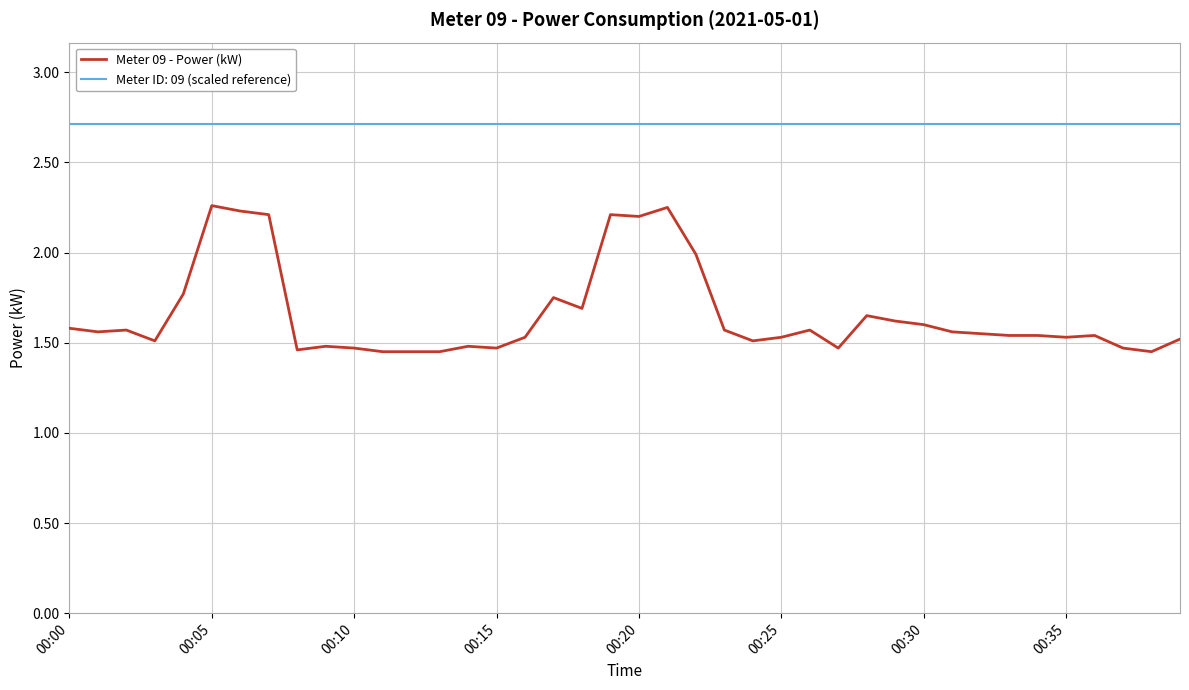

What is the maximum value shown in the chart?

2.7